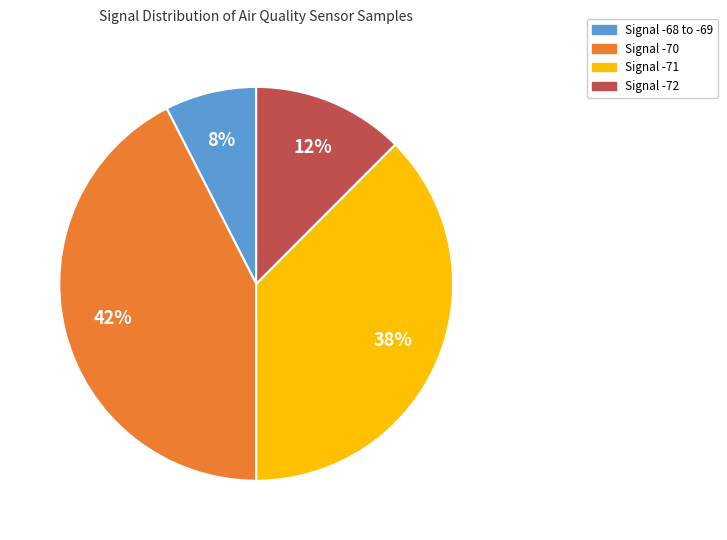

To the nearest percent, what is the average slice percentage?

25%